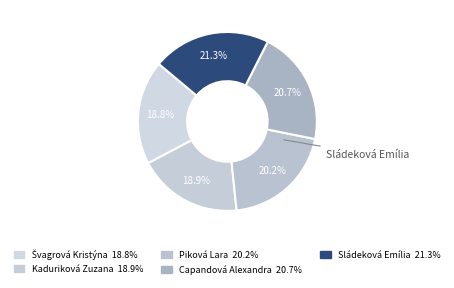

Is there a majority slice in this chart?

No